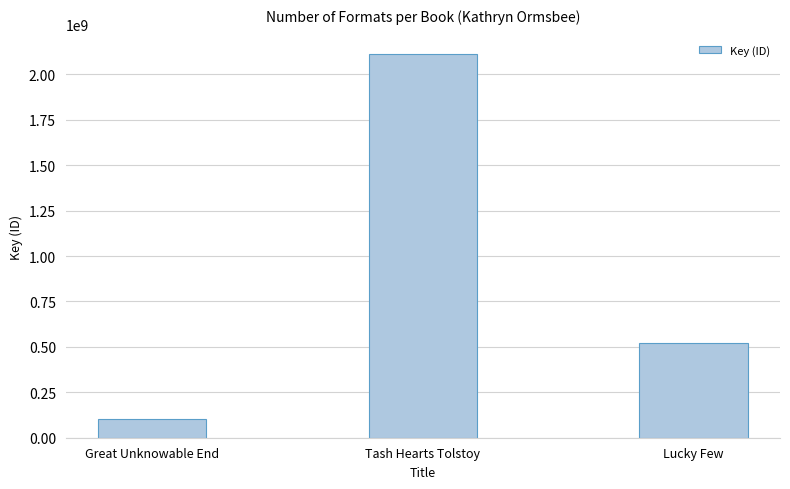

What is the sum of the values at Tash Hearts Tolstoy and Lucky Few?

2632223983